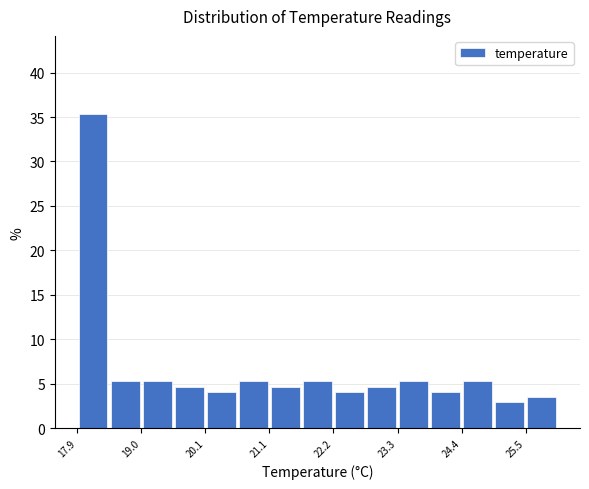

Around what value on the x-axis is the tallest bar? Give the approximate position of its centre, as read against the axis.

18.2